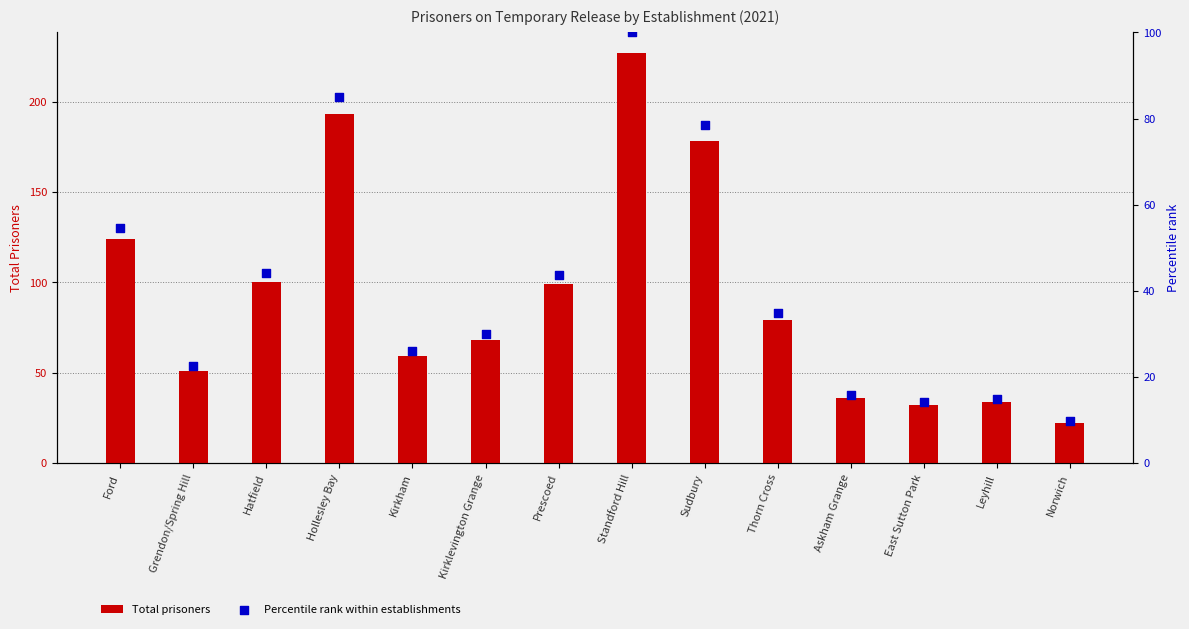

Which series has the largest Y range (max minus min)?

Total prisoners